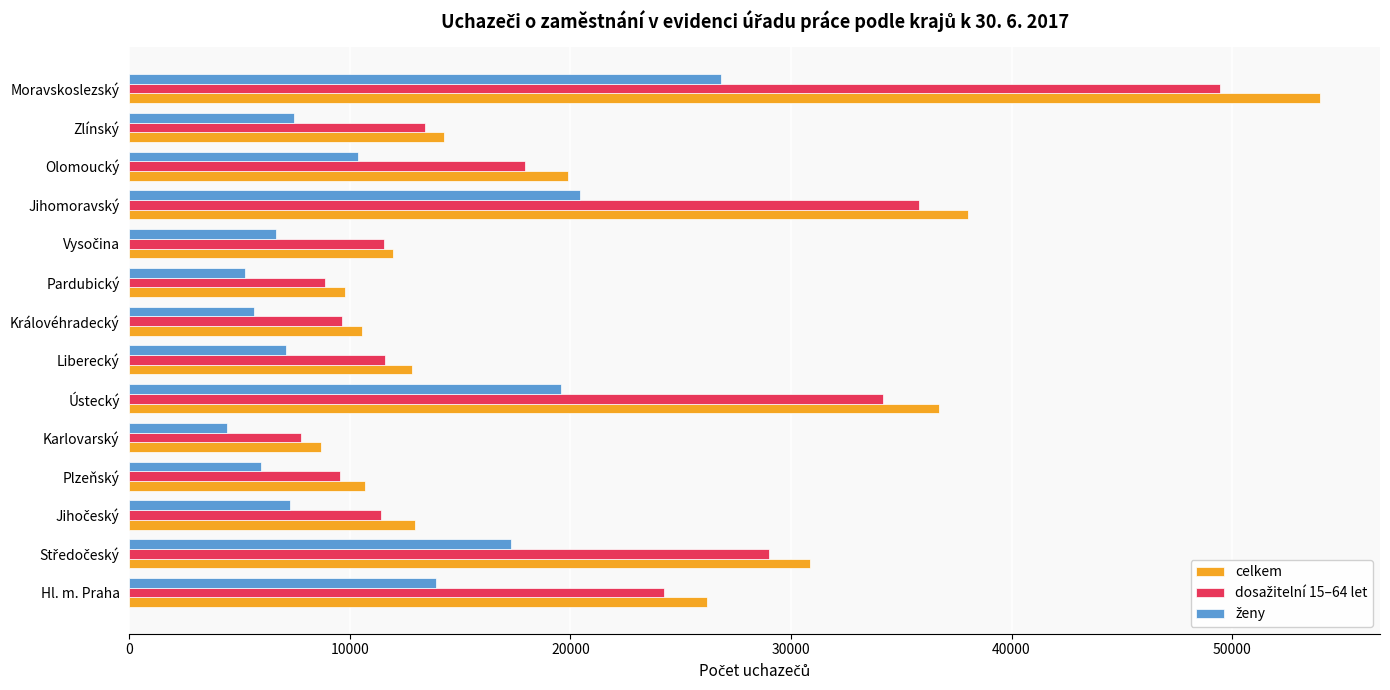

True or false: celkem has a value of 95312 at Moravskoslezský.

False